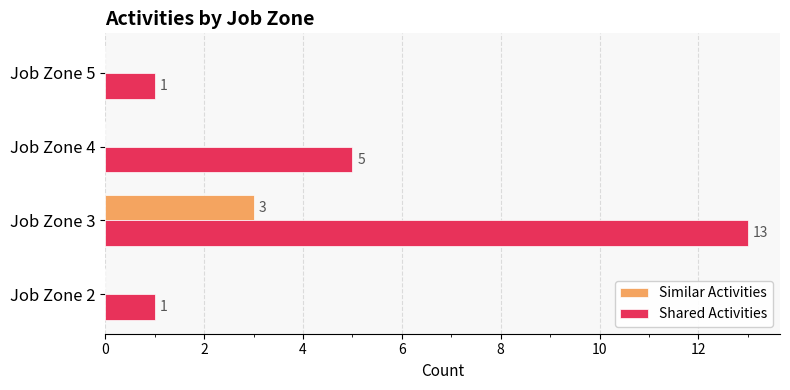

What is the sum of all Shared Activities values?

20